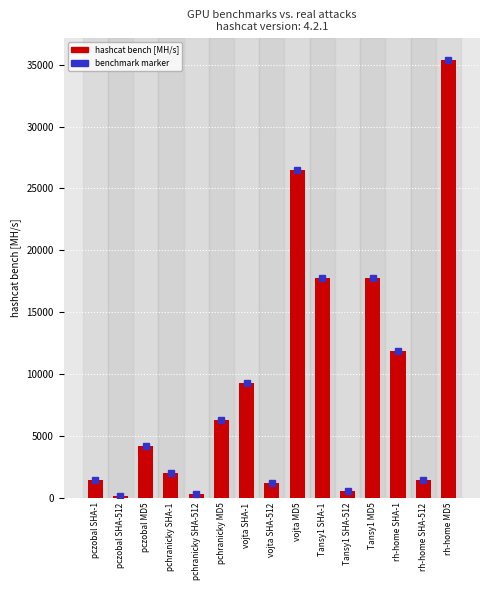

What is the maximum value shown in the chart?

35401.5